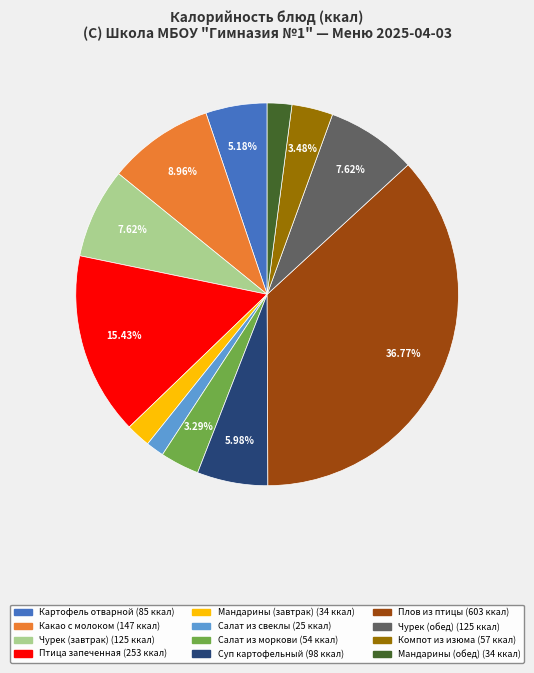

What percentage is the Салат из свеклы slice, to the nearest percent?

2%